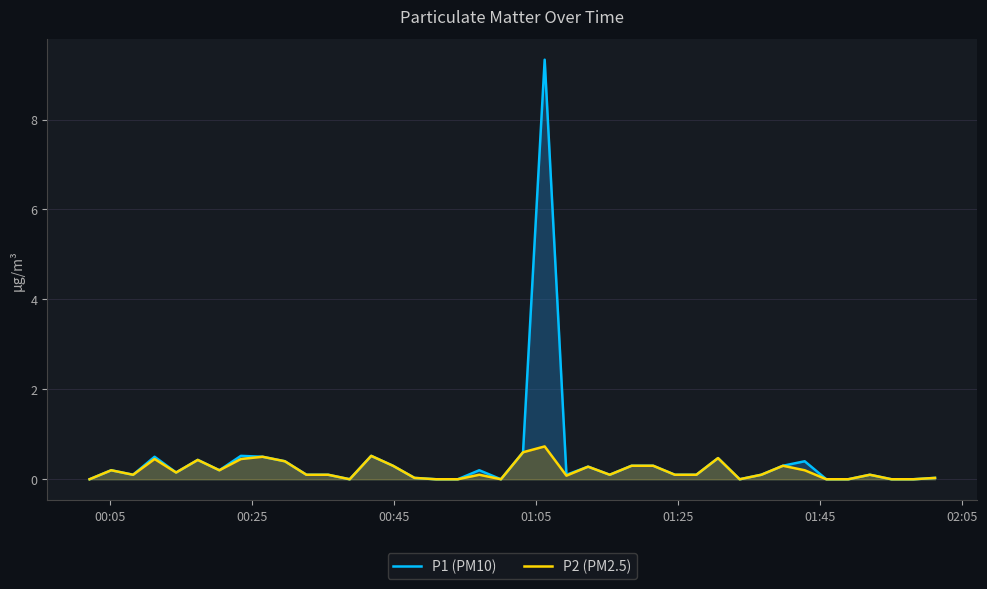

What is the sum of all P1 (PM10) values?

16.9